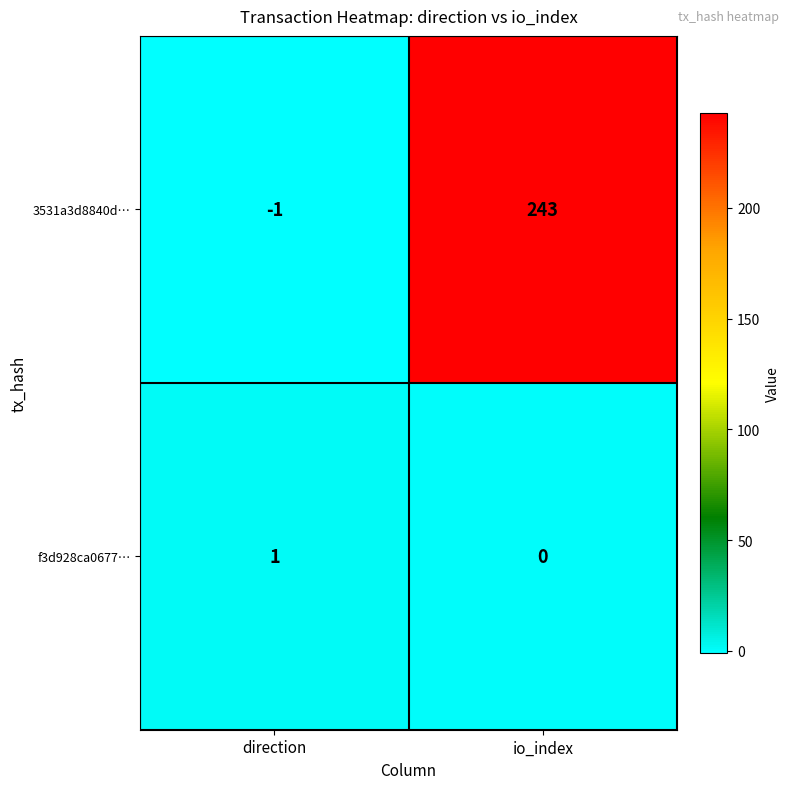

Which category has the lowest value across all series?

direction